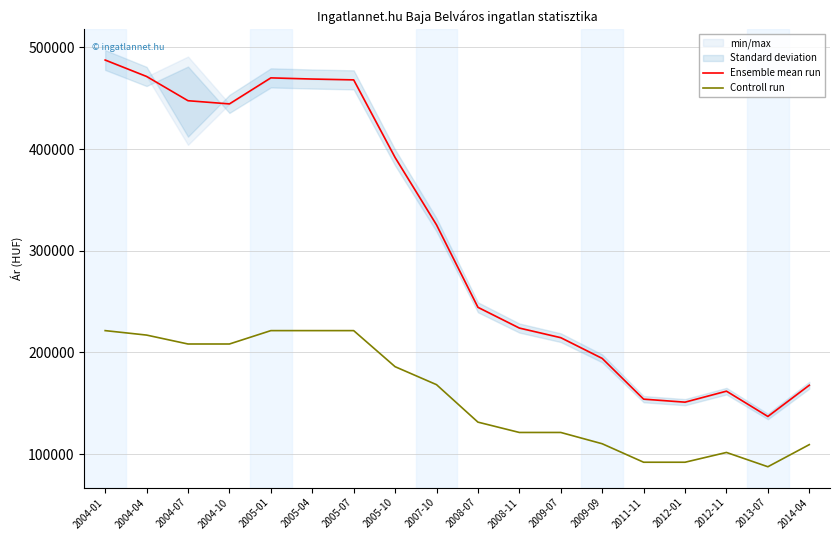

How many interior local peaks does the Controll run series have?

1